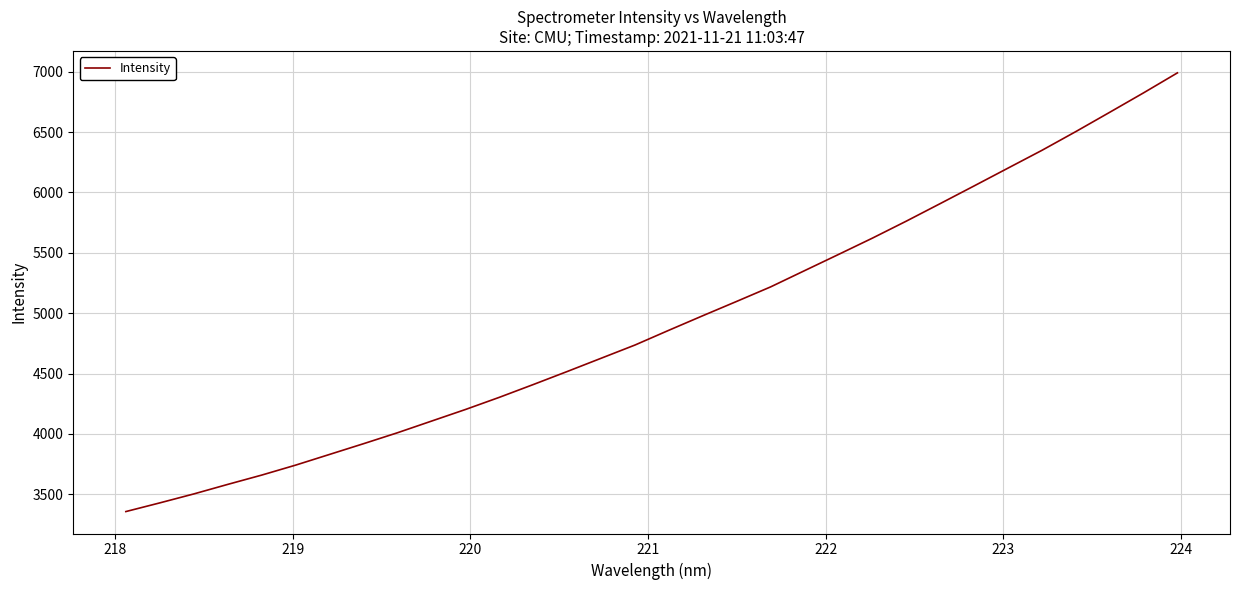

What is the difference between the maximum and minimum values?

3633.1